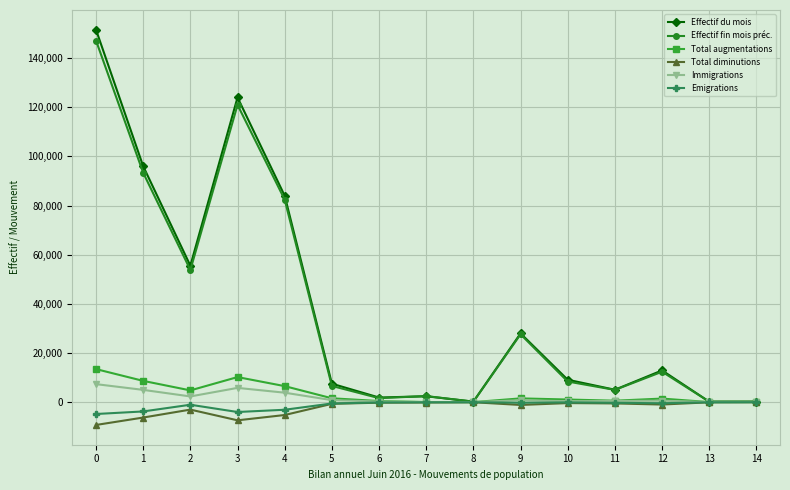

Where is the first local maximum for Total augmentations?

3